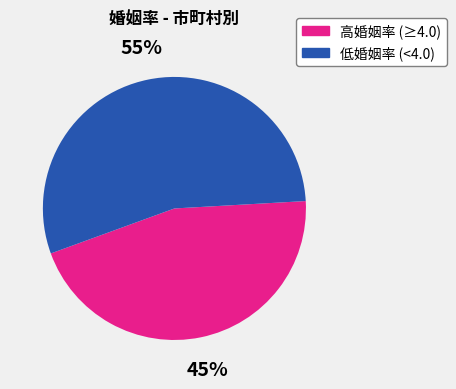

Is there any slice that represents more than half of the pie?

Yes